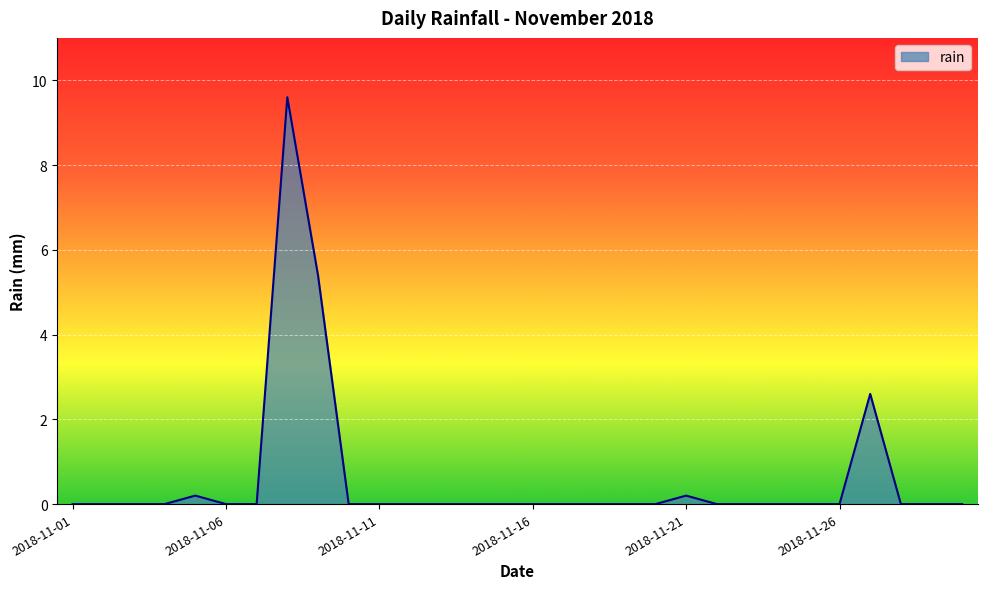

What is the greatest value displayed?

9.6